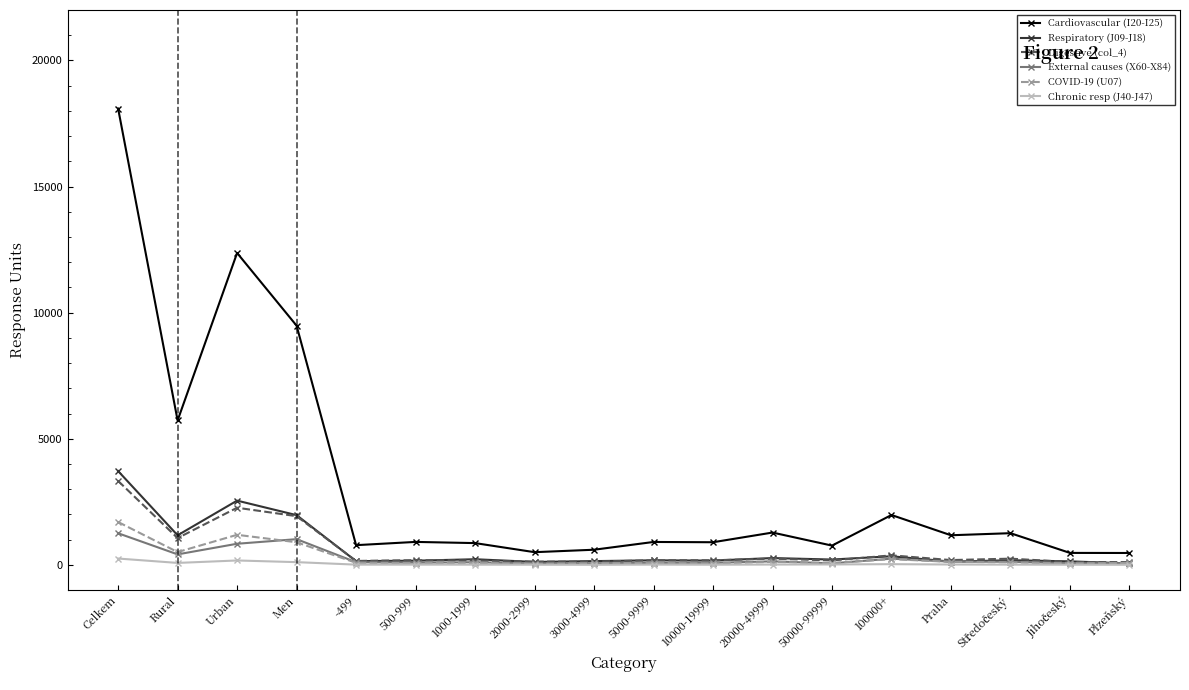

At how many categories does at least one series exceed 6507?

3